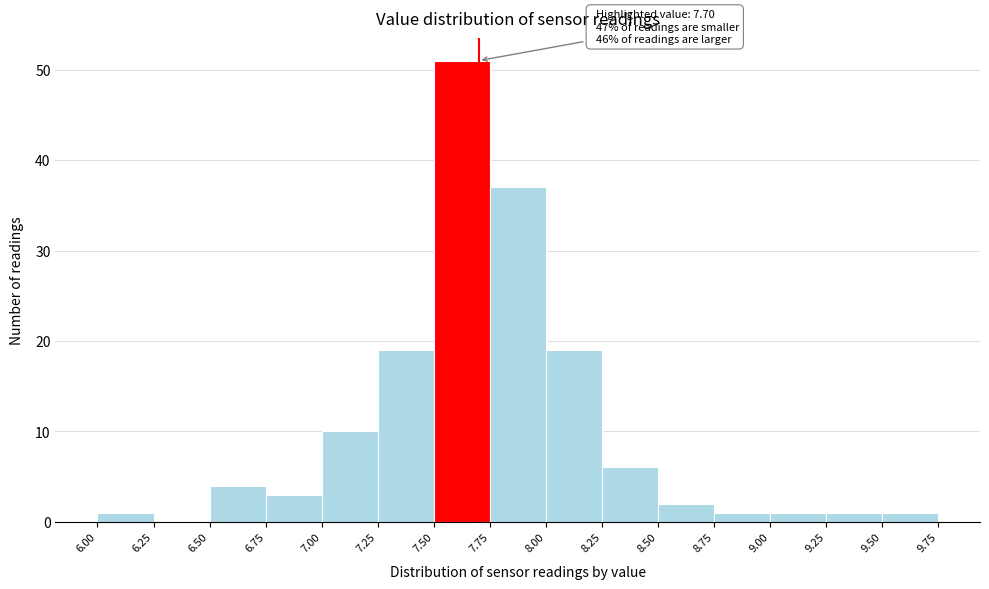

Which range on the x-axis has the tallest bar?

7.50 to 7.75